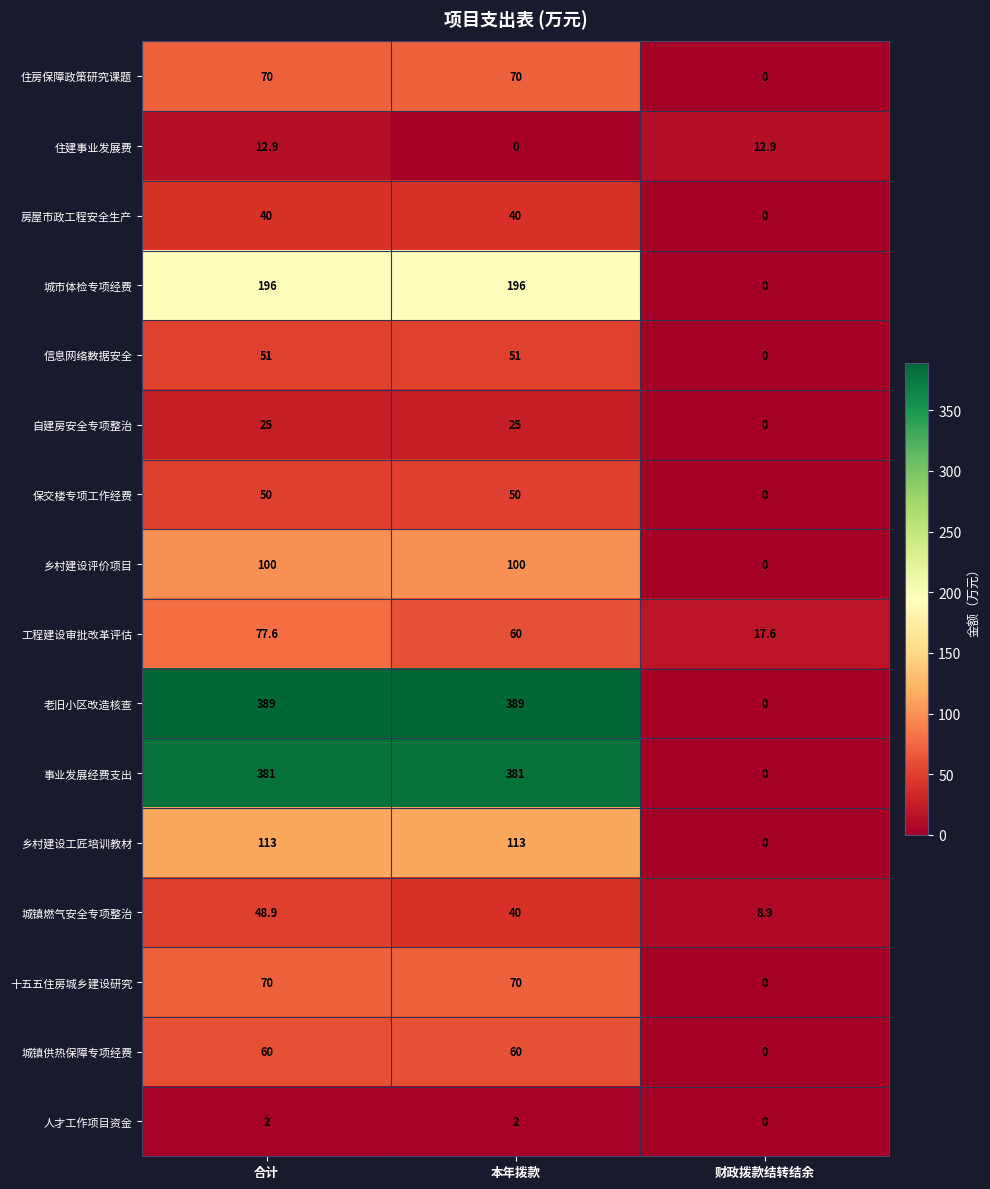

What is the maximum value for 房屋市政工程安全生产?

40.0